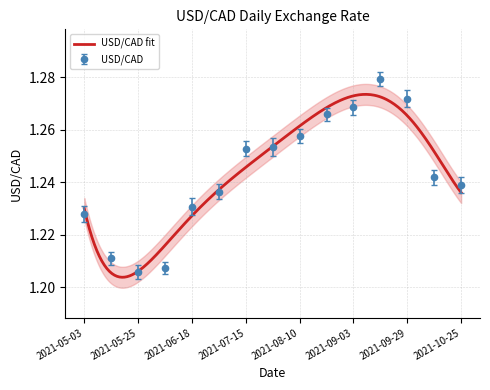

What is the minimum value shown in the chart?

1.2